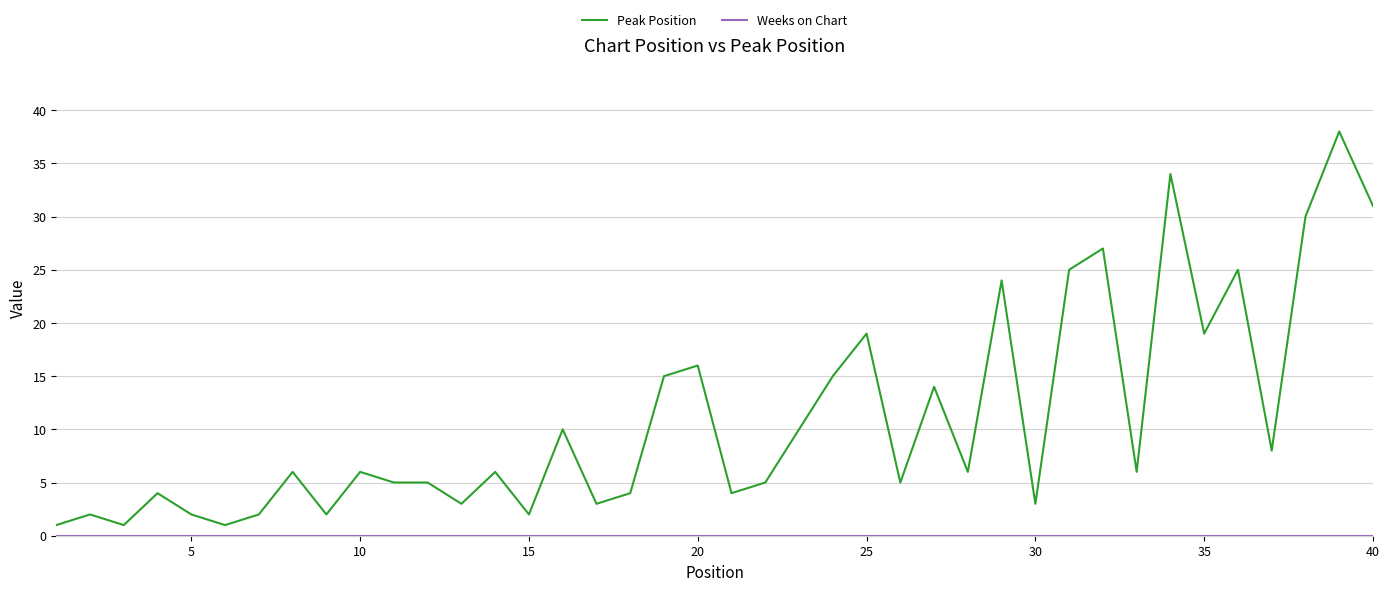

At how many categories does at least one series exceed 17?

10